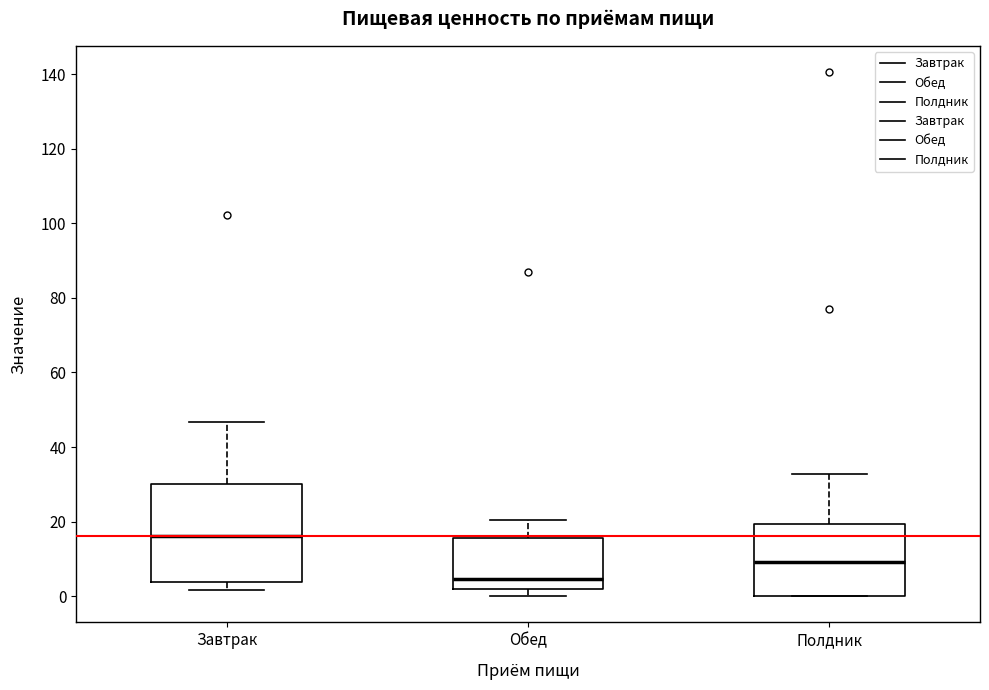

Which box's median line is the lowest?

Обед